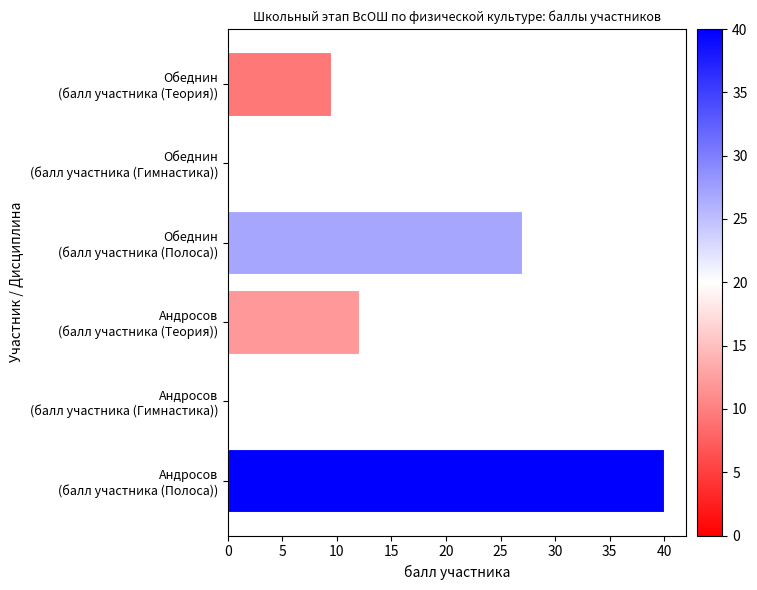

What is the maximum value shown in the chart?

40.0